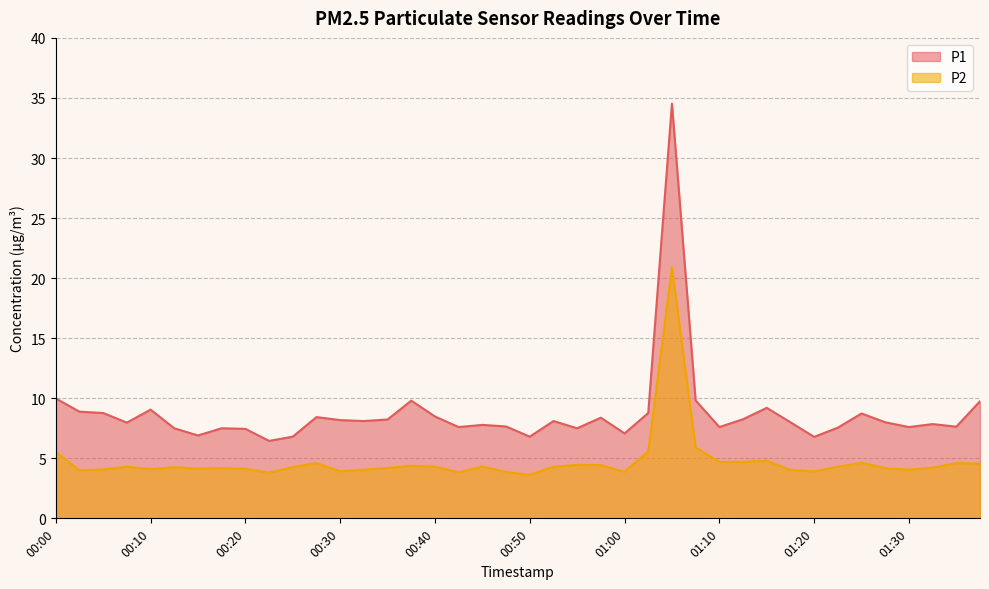

True or false: P2 and P1 intersect in this chart.

False